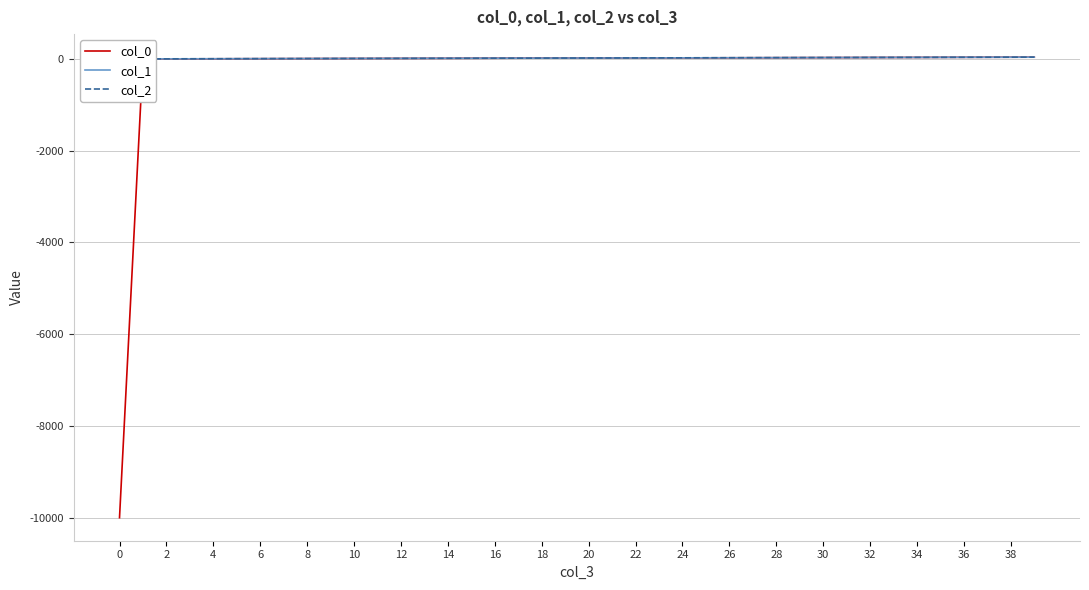

Reading left to right, what are all the values shown in this chart?

col_0: -9999.0	0.0	1.0	2.0	3.0	4.0	5.0	6.0	7.0	8.0	9.0	10.0	11.0	12.0	13.0	14.0	15.0	16.0	17.0	18.0	19.0	20.0	21.0	22.0	23.0	24.0	25.0	26.0	27.0	28.0	29.0	30.0	31.0	32.0	33.0	34.0	35.0	36.0	37.0	38.0
col_1: -0.5	0.5	1.5	2.5	3.5	4.5	5.5	6.5	7.5	8.5	9.5	10.5	11.5	12.5	13.5	14.5	15.5	16.5	17.5	18.5	19.5	20.5	21.5	22.5	23.5	24.5	25.5	26.5	27.5	28.5	29.5	30.5	31.5	32.5	33.5	34.5	35.5	36.5	37.5	38.5
col_2: 0.0	1.0	2.0	3.0	4.0	5.0	6.0	7.0	8.0	9.0	10.0	11.0	12.0	13.0	14.0	15.0	16.0	17.0	18.0	19.0	20.0	21.0	22.0	23.0	24.0	25.0	26.0	27.0	28.0	29.0	30.0	31.0	32.0	33.0	34.0	35.0	36.0	37.0	38.0	39.0